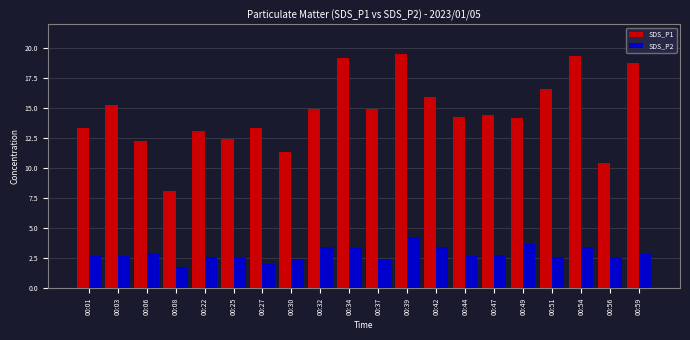

At how many categories does at least one series exceed 18?

4